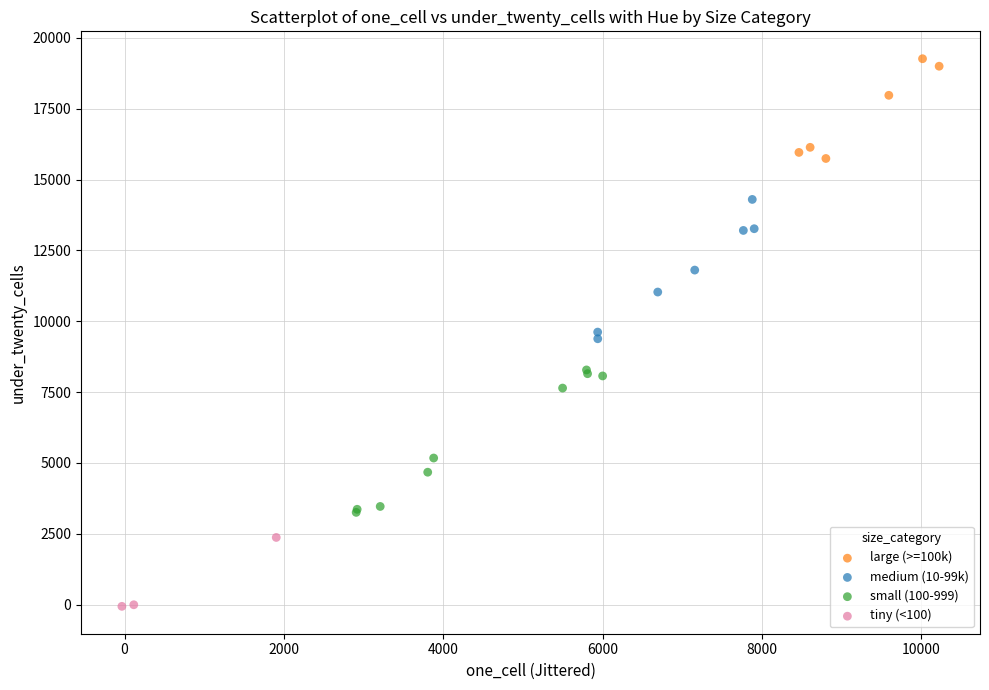

What are all the series names shown in the legend?

large (>=100k), medium (10-99k), small (100-999), tiny (<100)